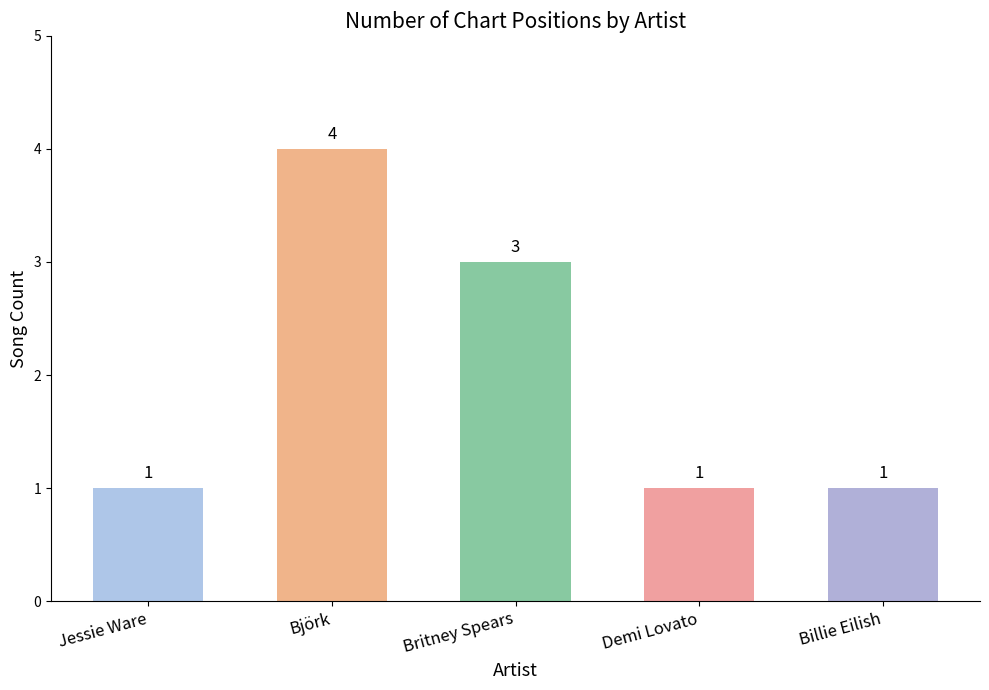

What is the sum of all values?

10